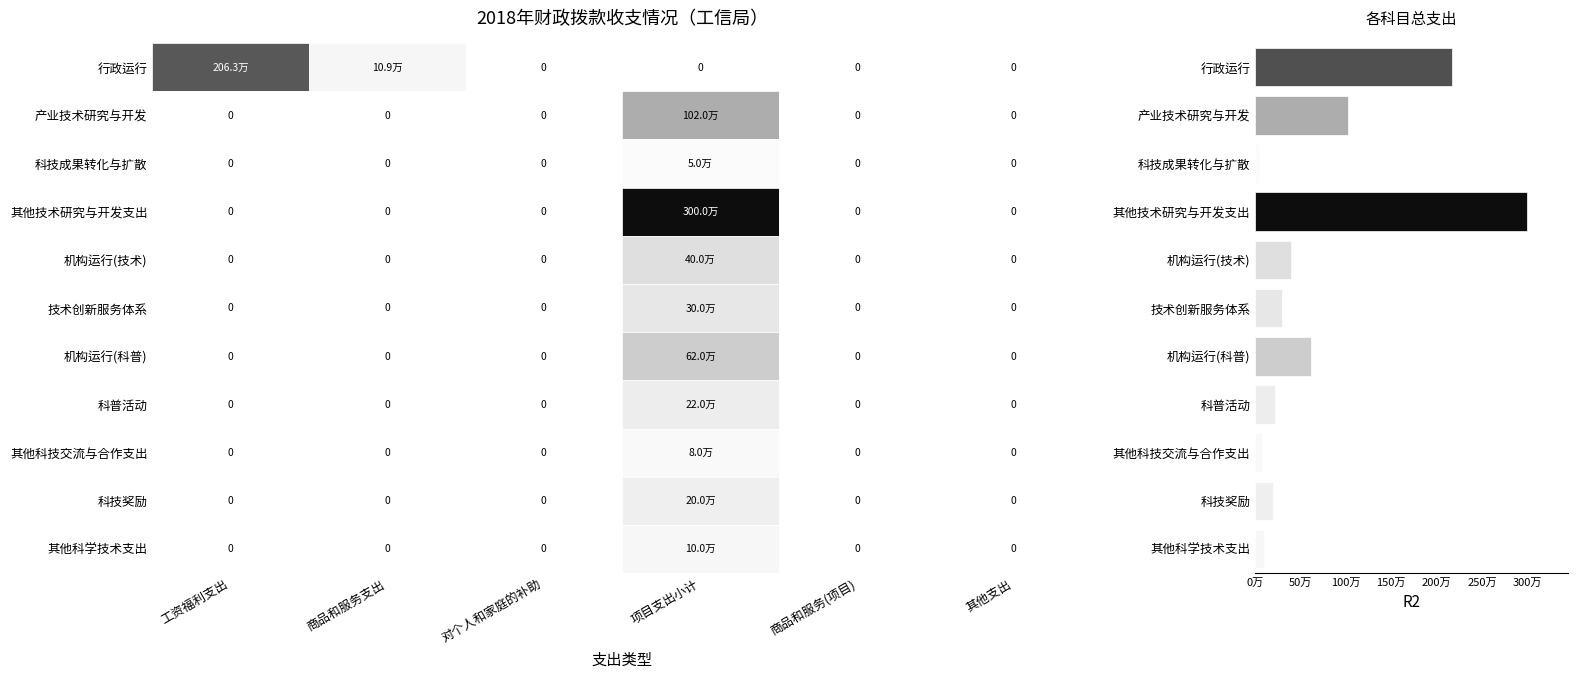

What is the greatest value displayed?

3000000.0